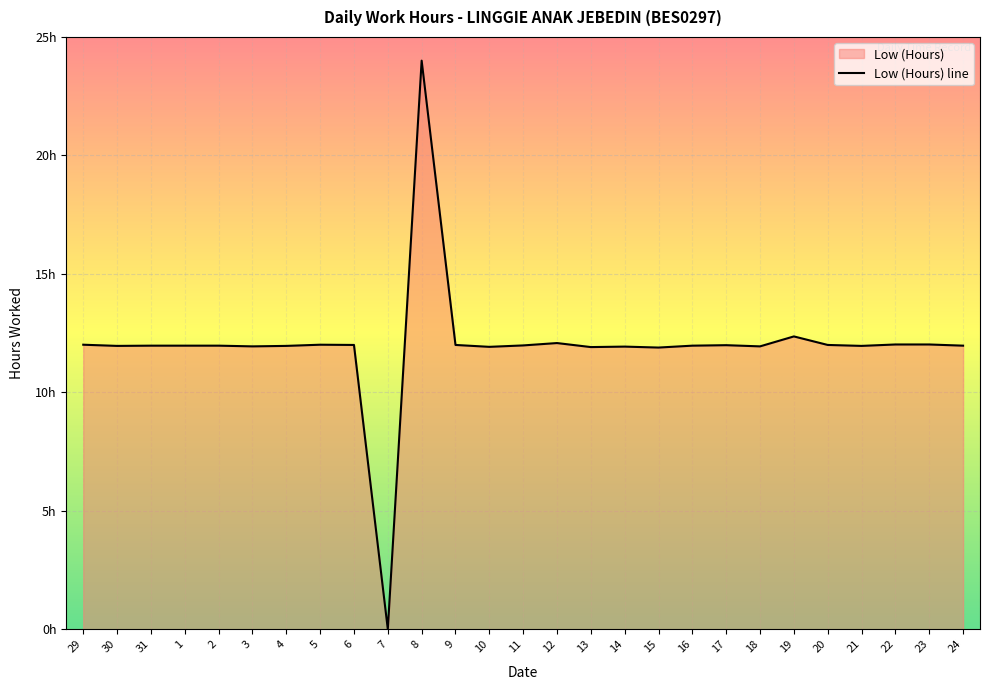

The value at 3 is 20.1. True or false?

False